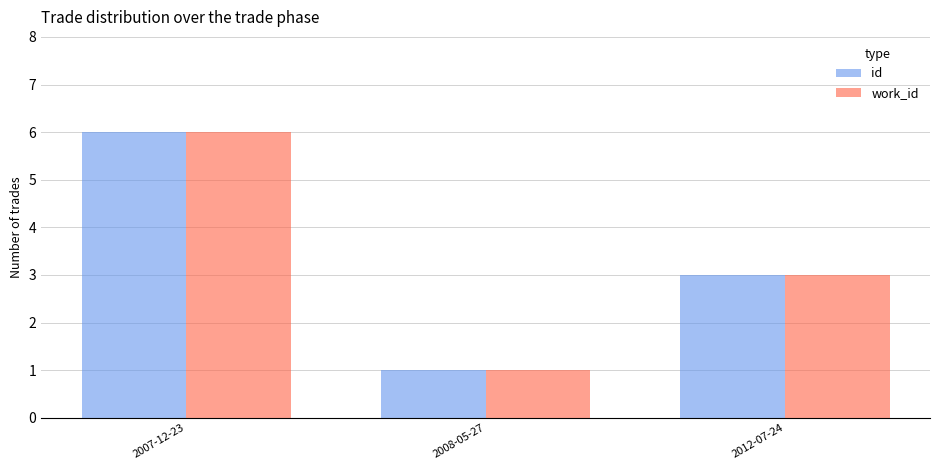

Reading right to left, list all the values displayed in this chart.

id: 2012-07-24=3	2008-05-27=1	2007-12-23=6
work_id: 2012-07-24=3	2008-05-27=1	2007-12-23=6